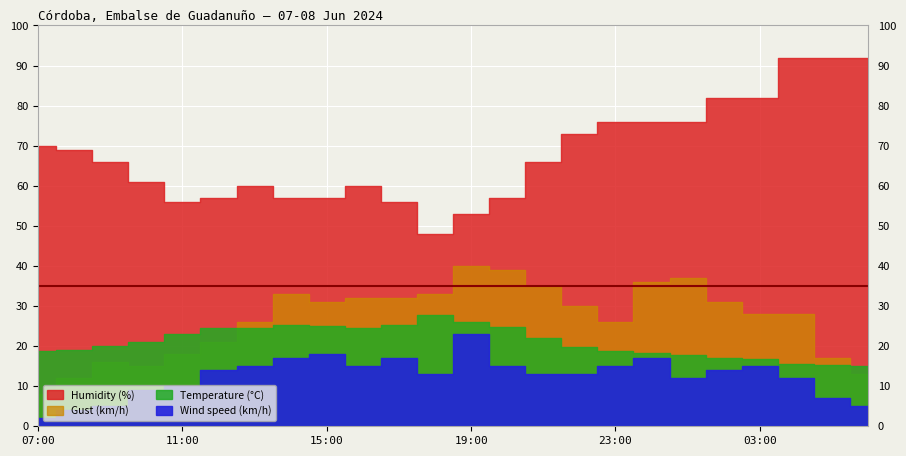

How many lines are shown in the chart?

4